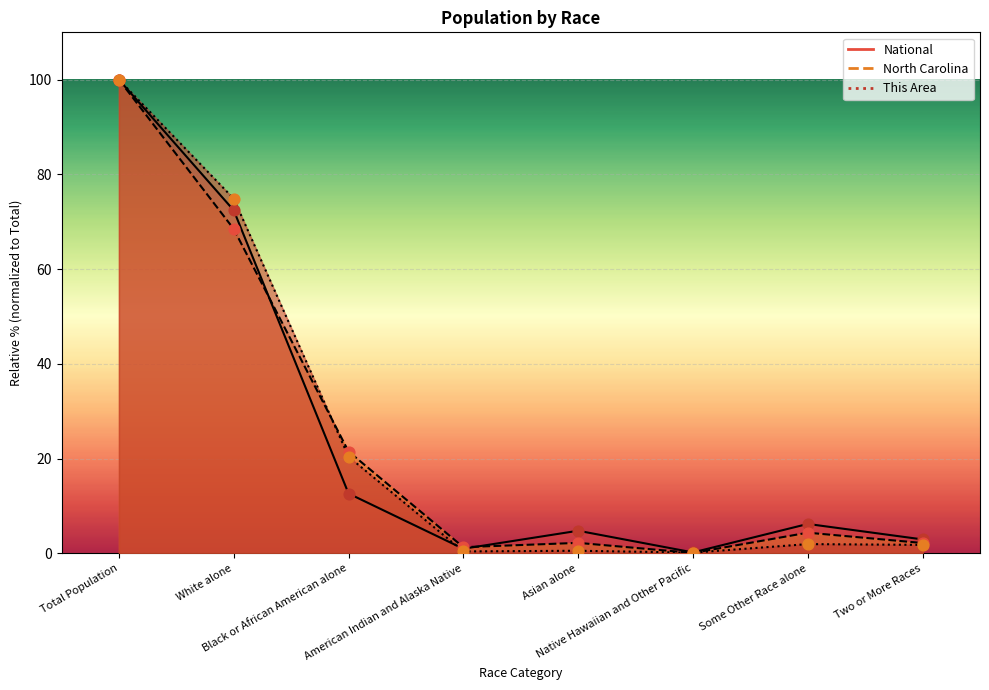

At how many categories does at least one series exceed 5?

4